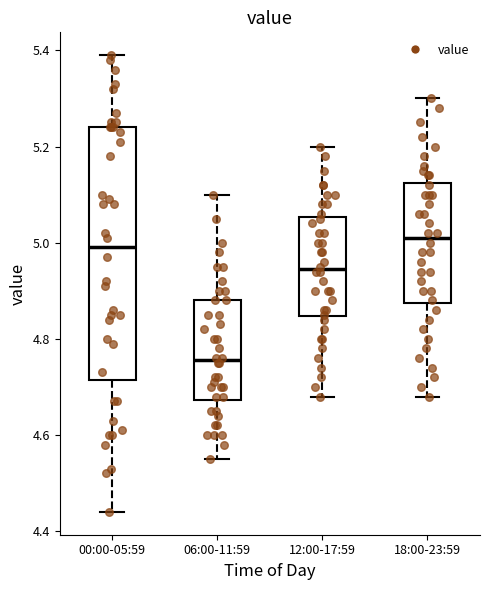

Reading left to right, transcribe this box plot: for each box, give where its median line is, the range the box spans, and where its two whiskers end, as read against the y-axis. The values are not printed on the chart, so give them approximately, as read against the axis.

00:00-05:59: median 5.00, box 4.72 to 5.24, whiskers 4.44 to 5.40
06:00-11:59: median 4.76, box 4.68 to 4.88, whiskers 4.56 to 5.10
12:00-17:59: median 4.94, box 4.84 to 5.06, whiskers 4.68 to 5.20
18:00-23:59: median 5.02, box 4.88 to 5.12, whiskers 4.68 to 5.30